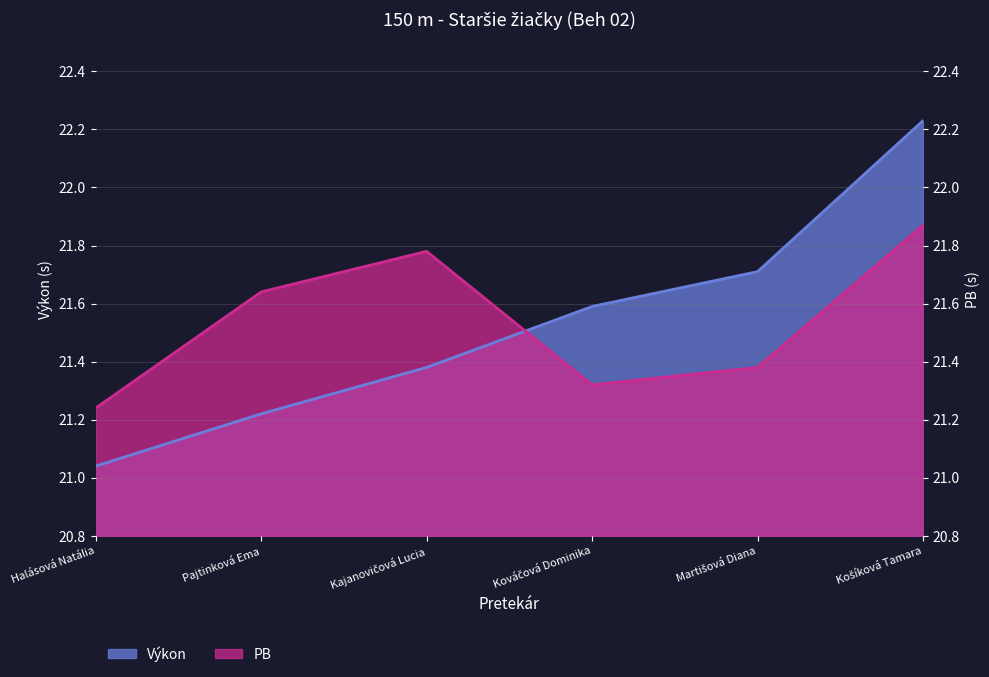

What is the highest value of the Výkon series?

22.2